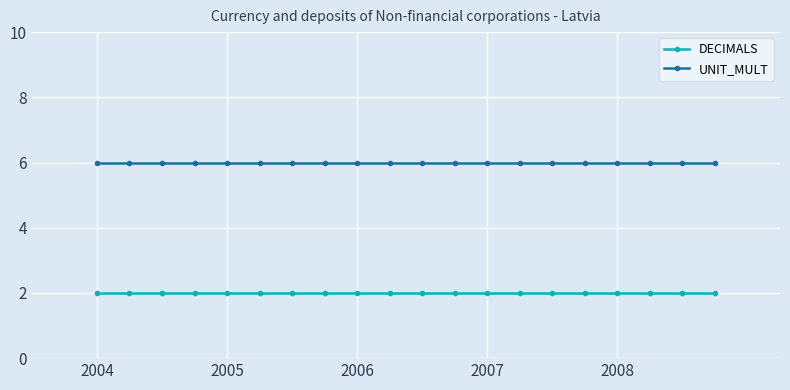

What is the value of the UNIT_MULT point at the 15th from the left?

6